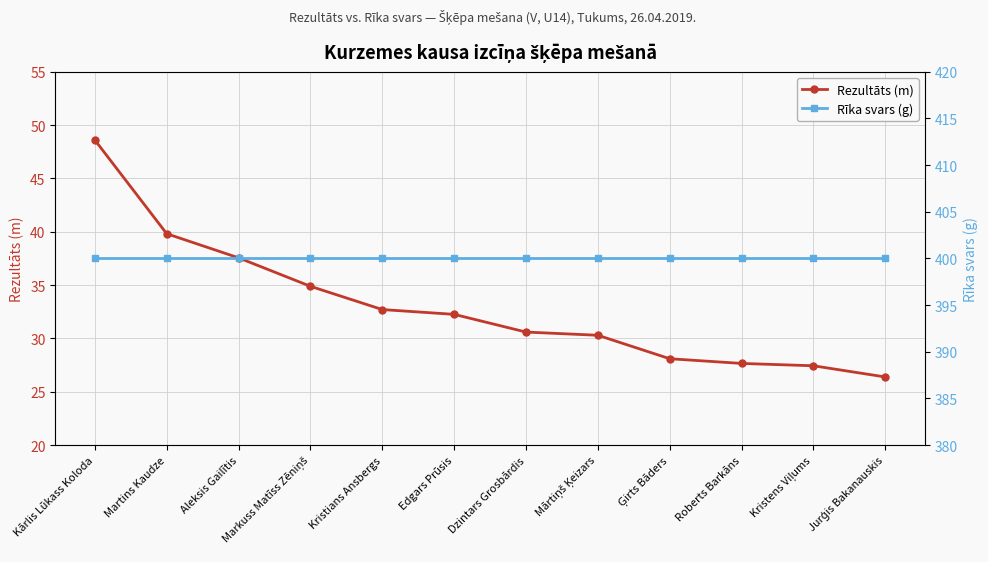

Which series changed the most between Ģirts Bāders and Roberts Barkāns?

Rezultāts (m)